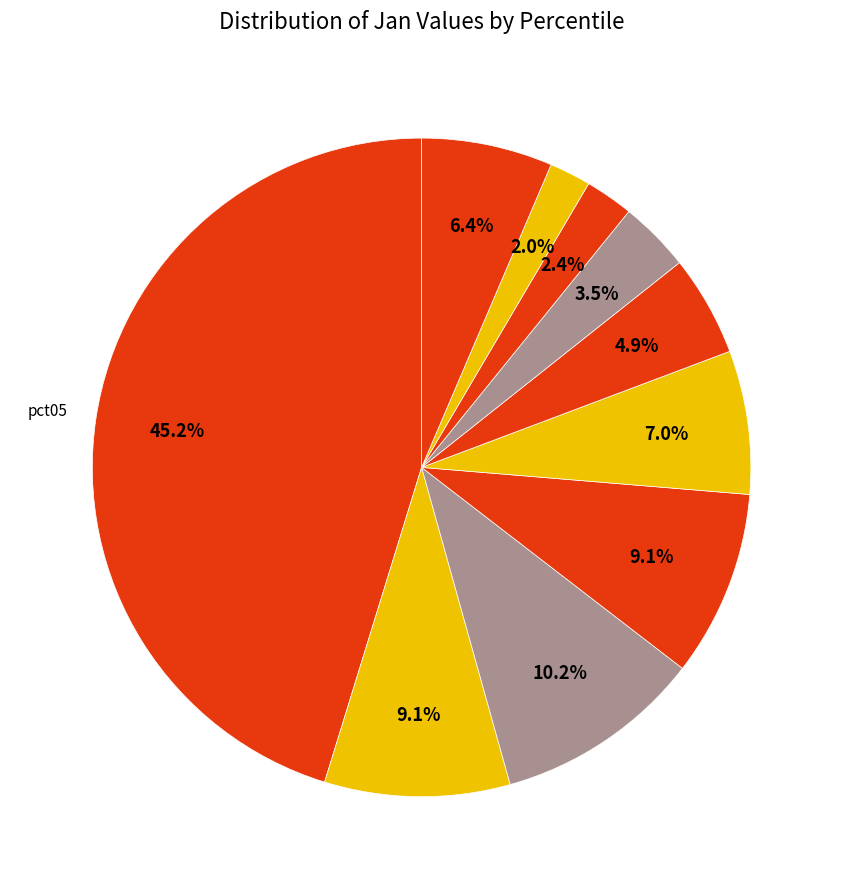

Rank the categories by value from lowest to highest.

pct85, pct75, pct65, pct55, pct95, pct45, pct15, pct35, pct25, pct05